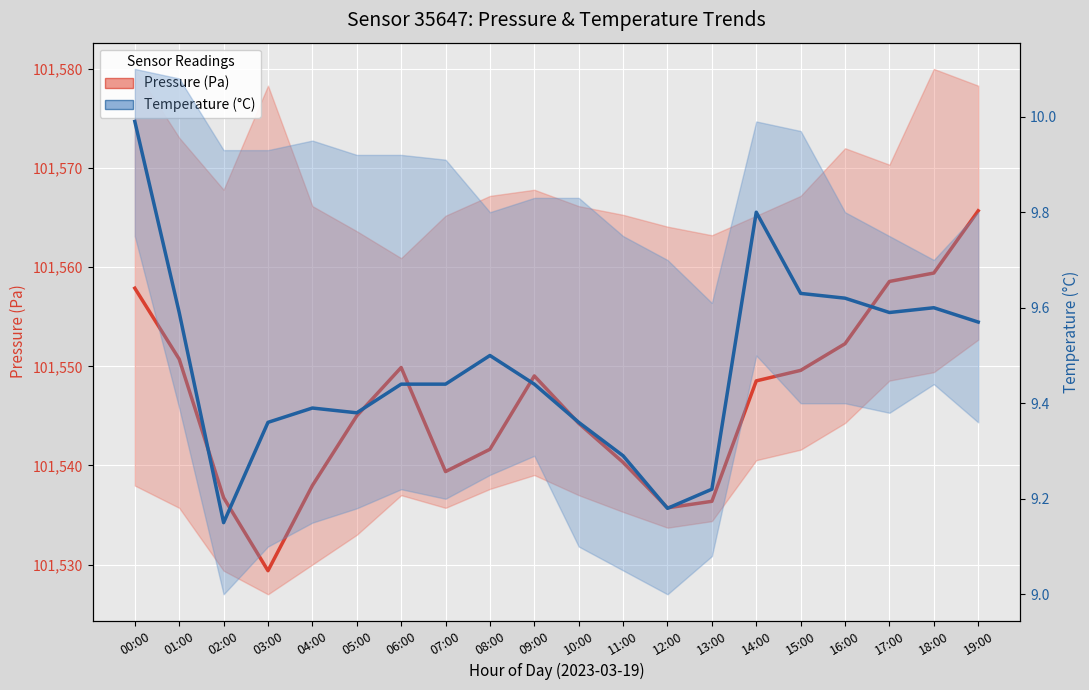

What is the smallest value displayed?

9.2